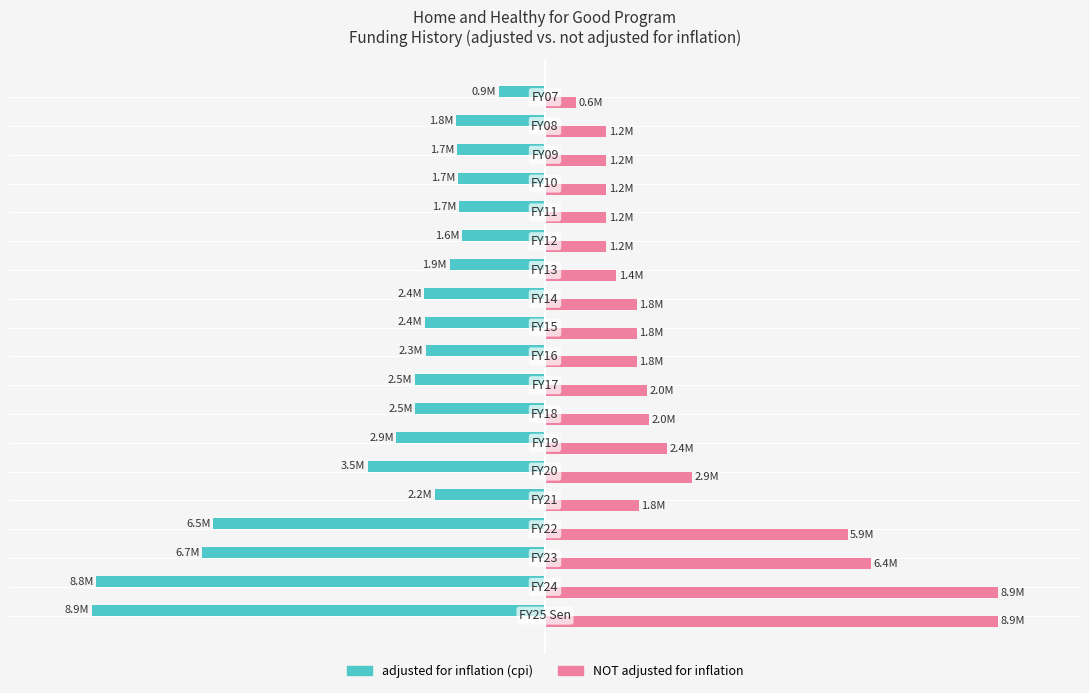

What are all the series names shown in the legend?

adjusted for inflation (cpi), NOT adjusted for inflation